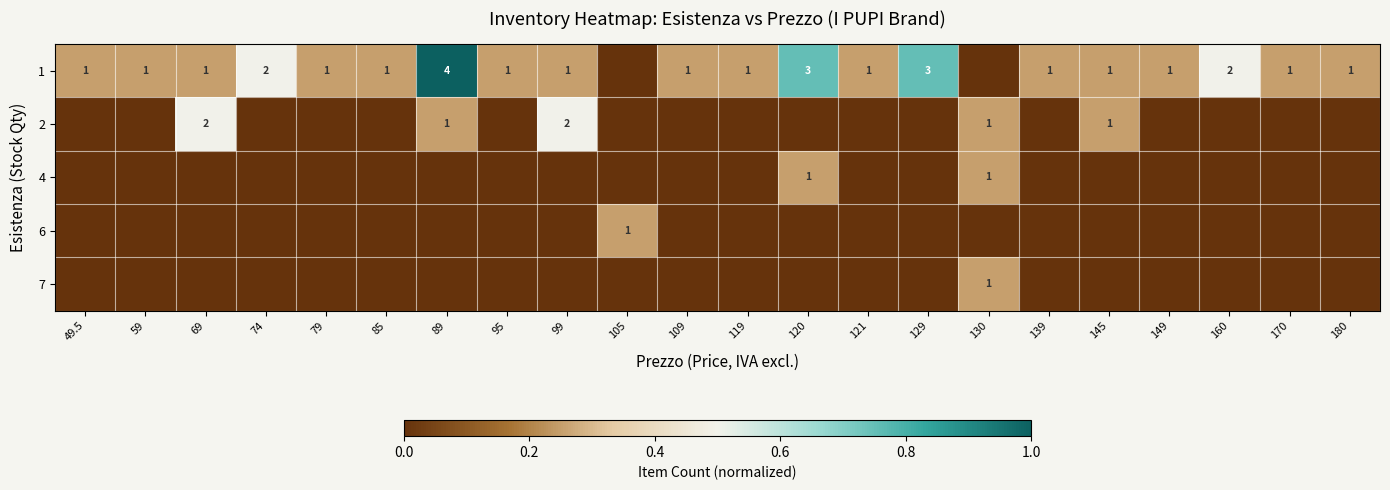

Is it true that 1 equals 1 at 119?

True